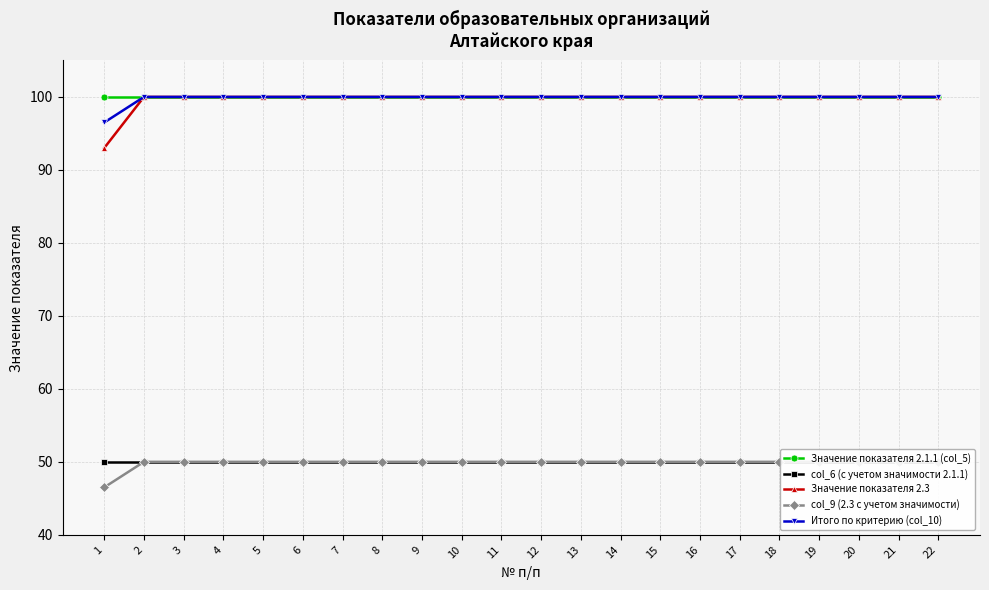

What is the minimum value shown in the chart?

46.5